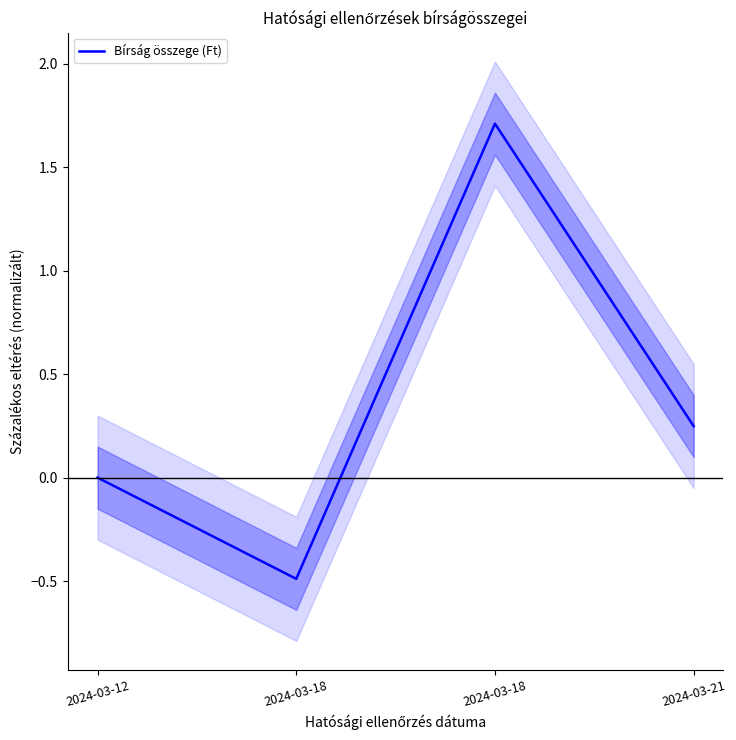

Reading left to right, what are all the values shown in this chart?

2024-03-12=0.0	2024-03-18=-0.5	2024-03-18=1.7	2024-03-21=0.2